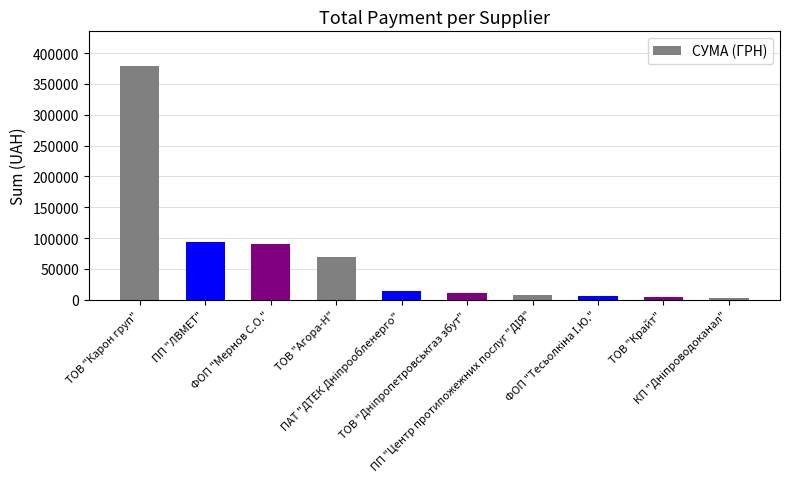

What is the value of the 6th bar from the left?

11162.1